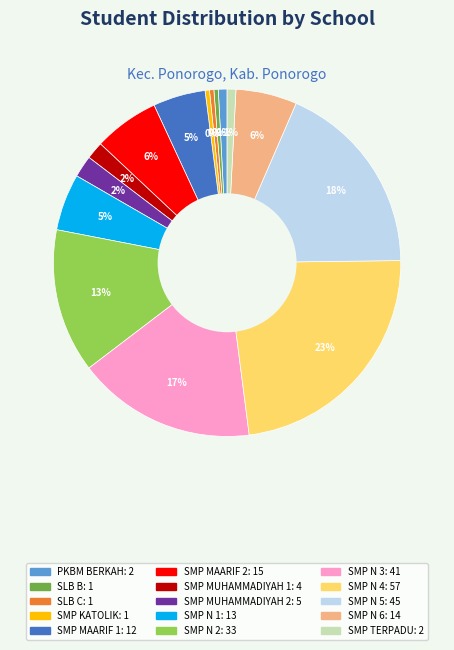

To the nearest percent, what is the difference between the largest and smallest slice percentages?

23%